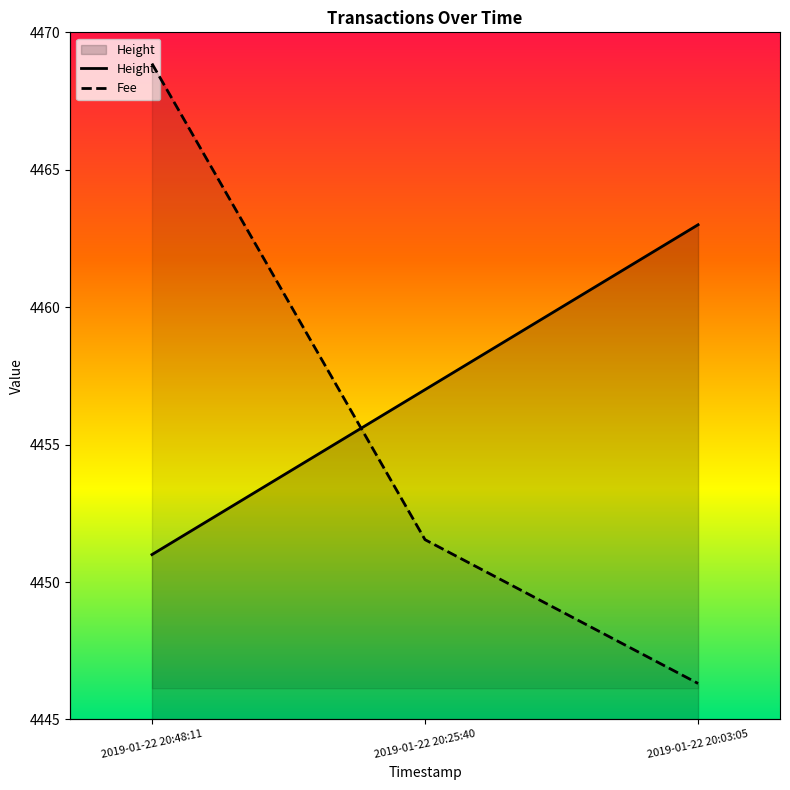

Does the chart display data point markers on the line(s)?

No